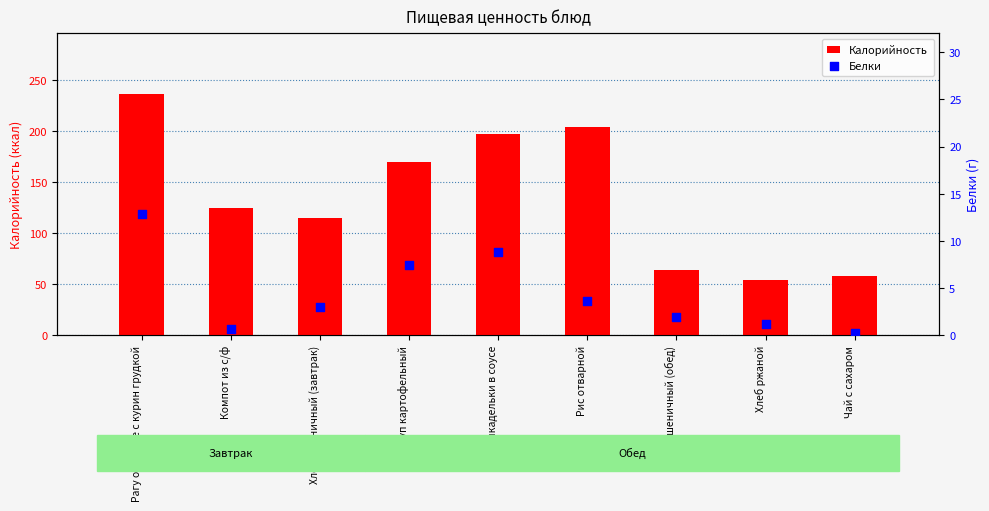

At how many categories does at least one series exceed 210?

1